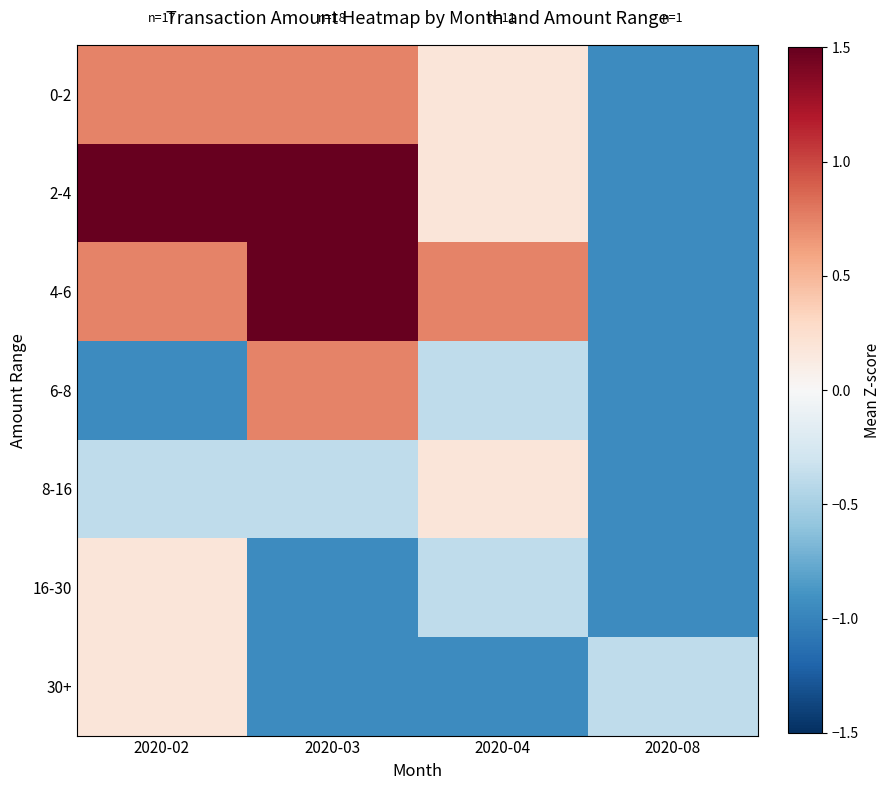

How many distinct data groups are displayed?

7